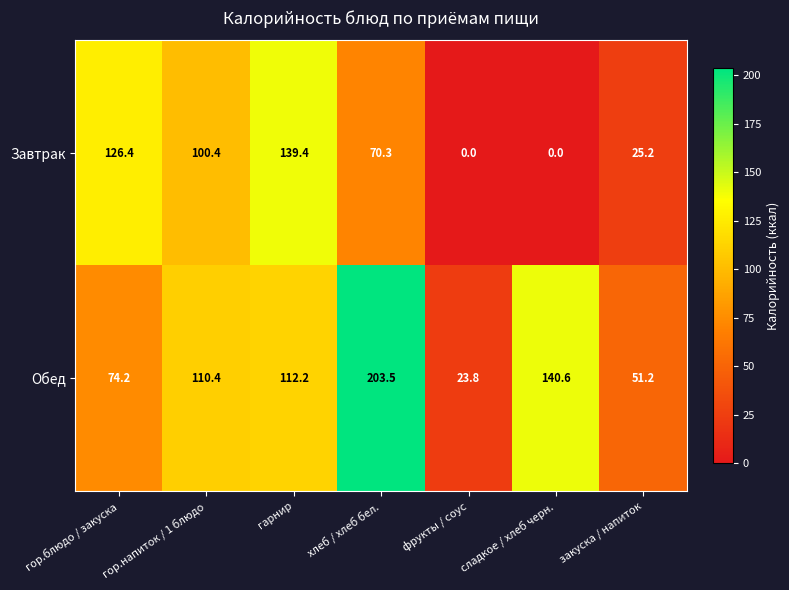

At which category is the sum across all series the highest?

хлеб / хлеб бел.